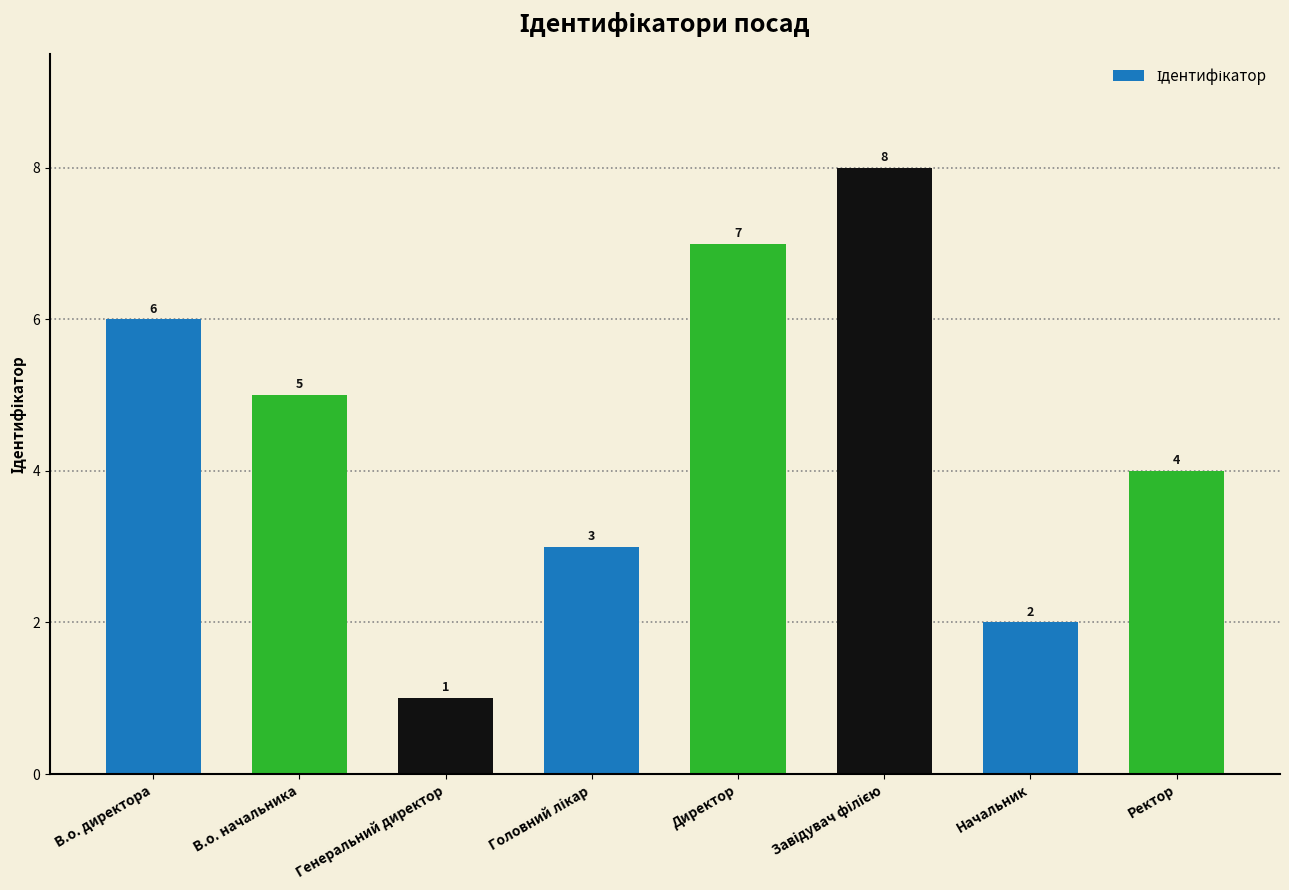

Is it true that the value at Директор is 7?

True